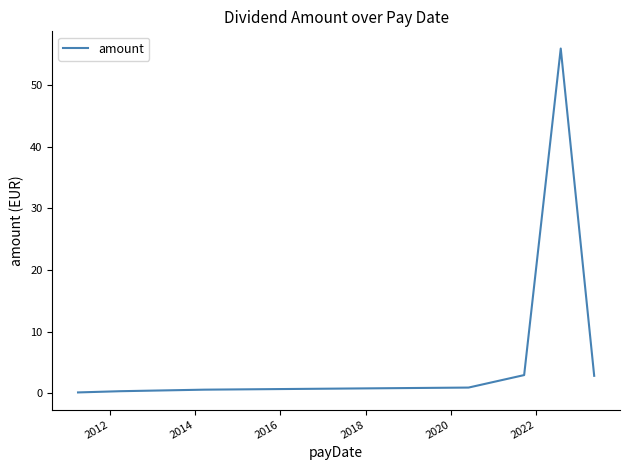

True or false: there are more than 2 points higher than both neighbors.

False